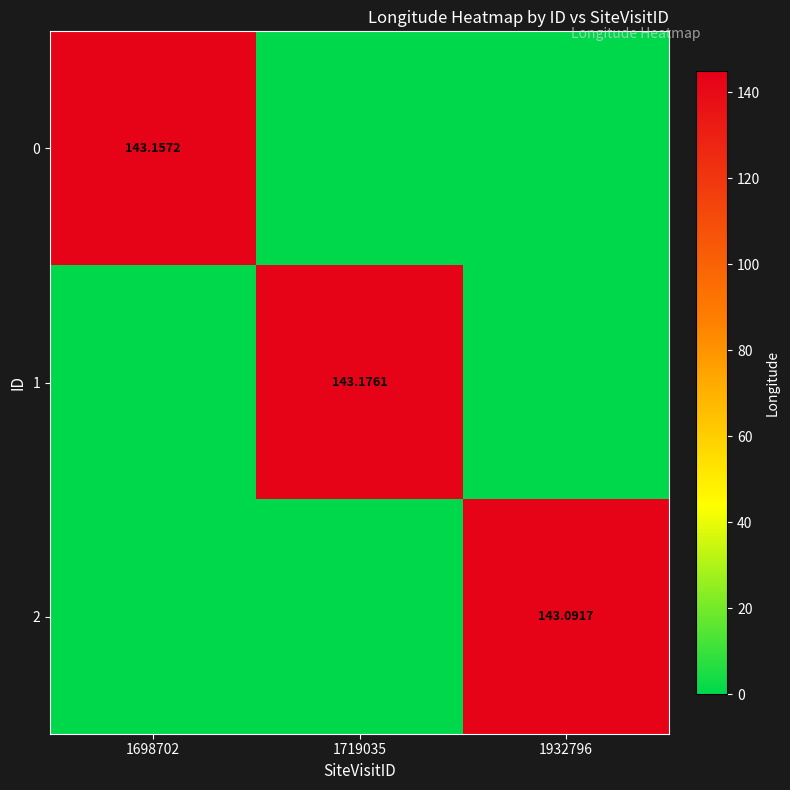

True or false: 2 has a value of 143.1 at 1932796.

True